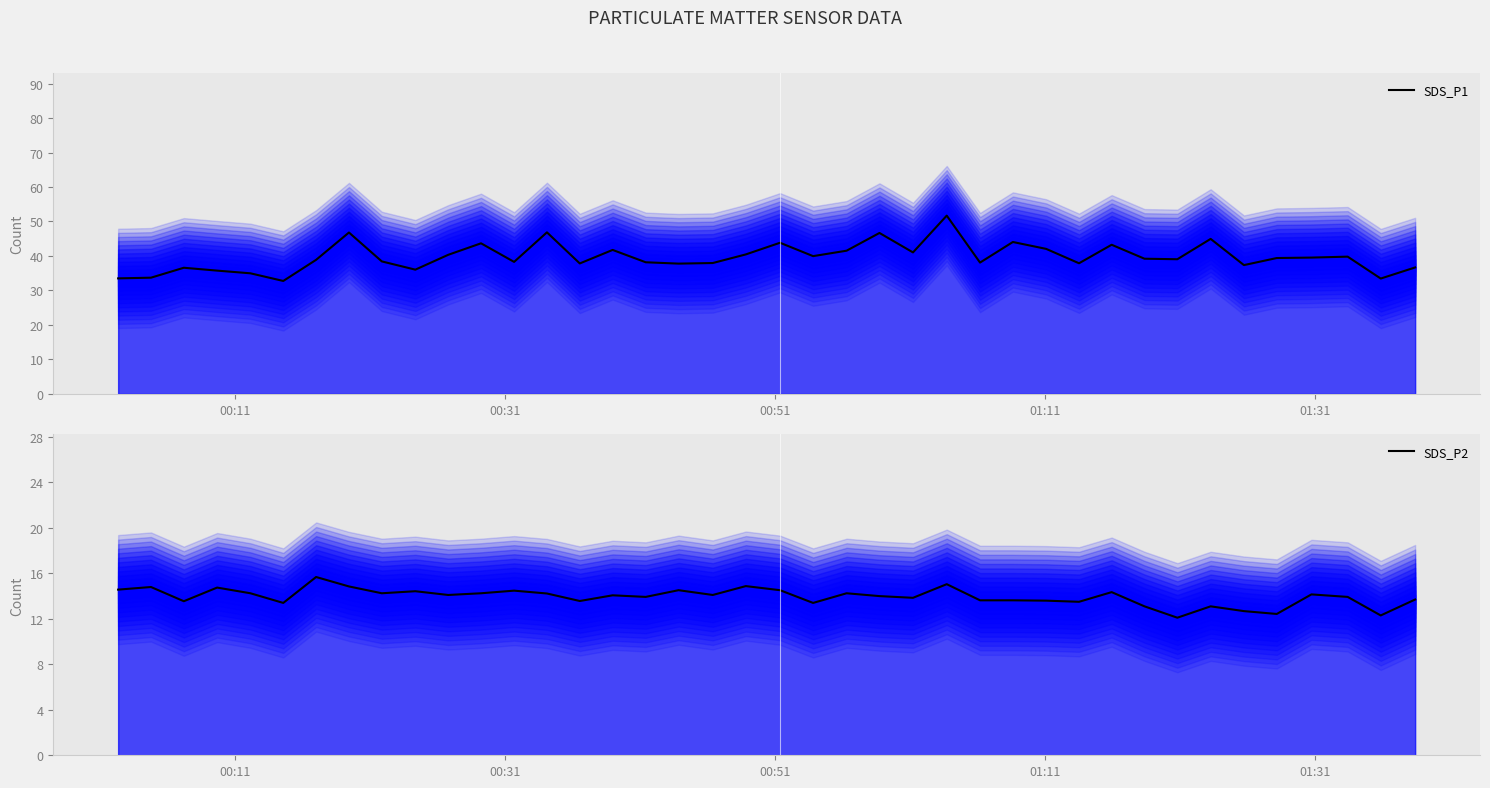

What is the sum of all SDS_P1 values?

1589.9